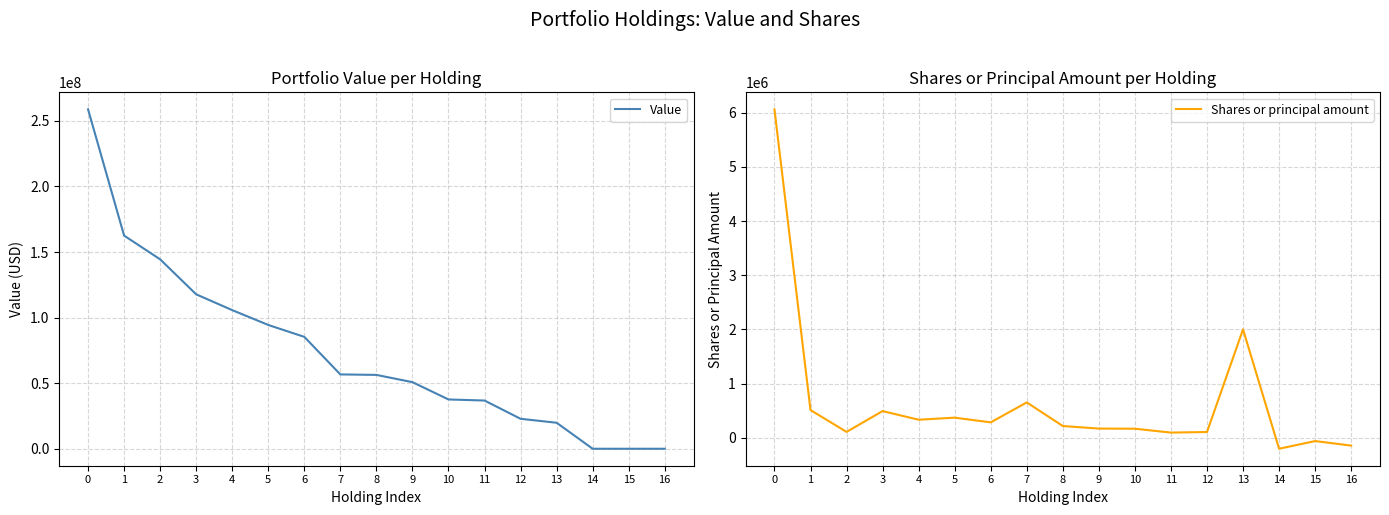

True or false: Shares or principal amount and Value cross at least once.

False